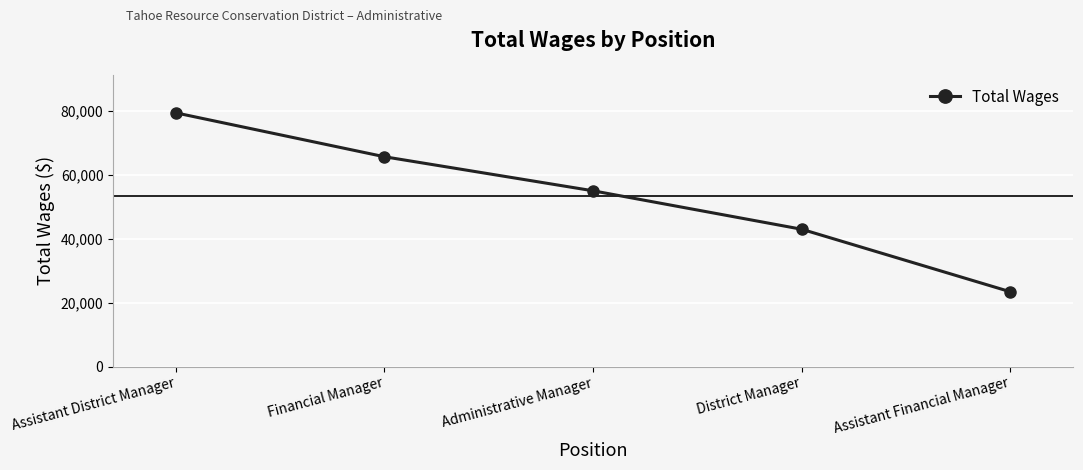

Reading right to left, extract all data points from this chart.

23357	42894	54913	65553	79272